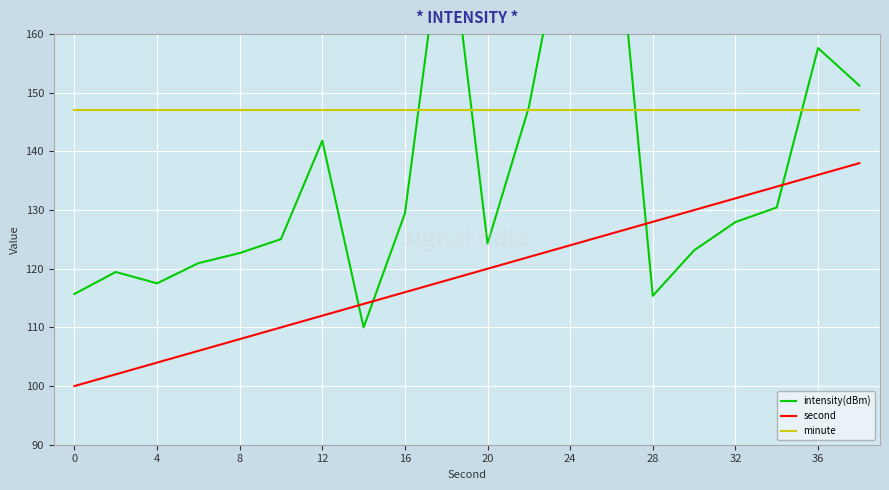

True or false: minute and second intersect in this chart.

False